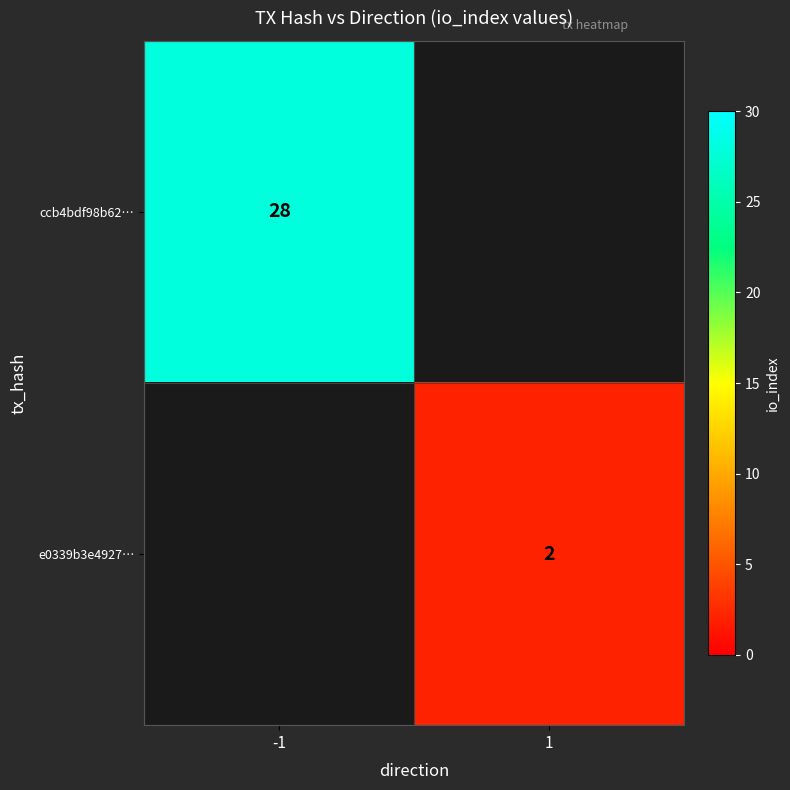

Is the value of e0339b3e4927… at 1 greater than the value of ccb4bdf98b62… at -1?

No